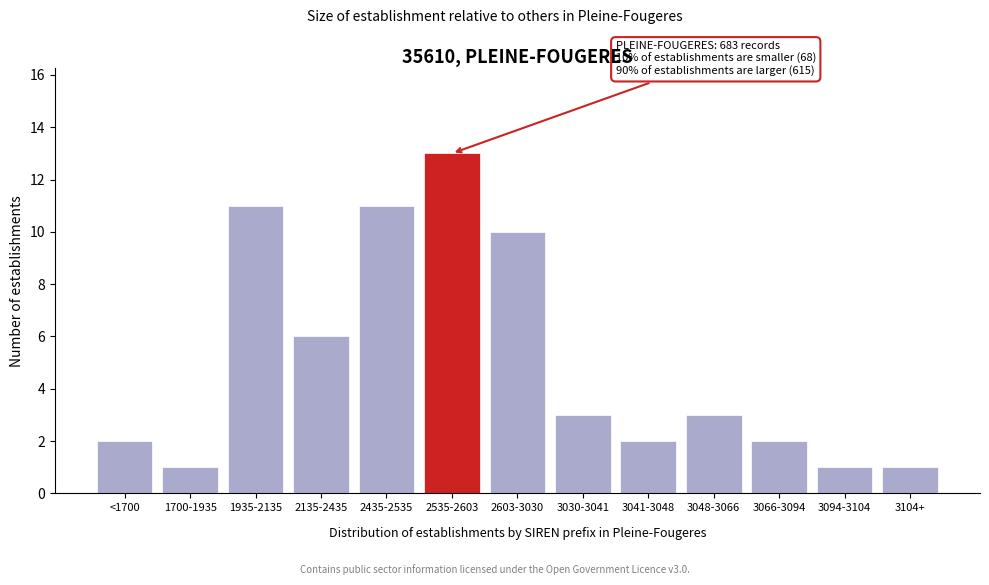

Reading right to left, list all the values displayed in this chart.

1	1	2	3	2	3	10	13	11	6	11	1	2